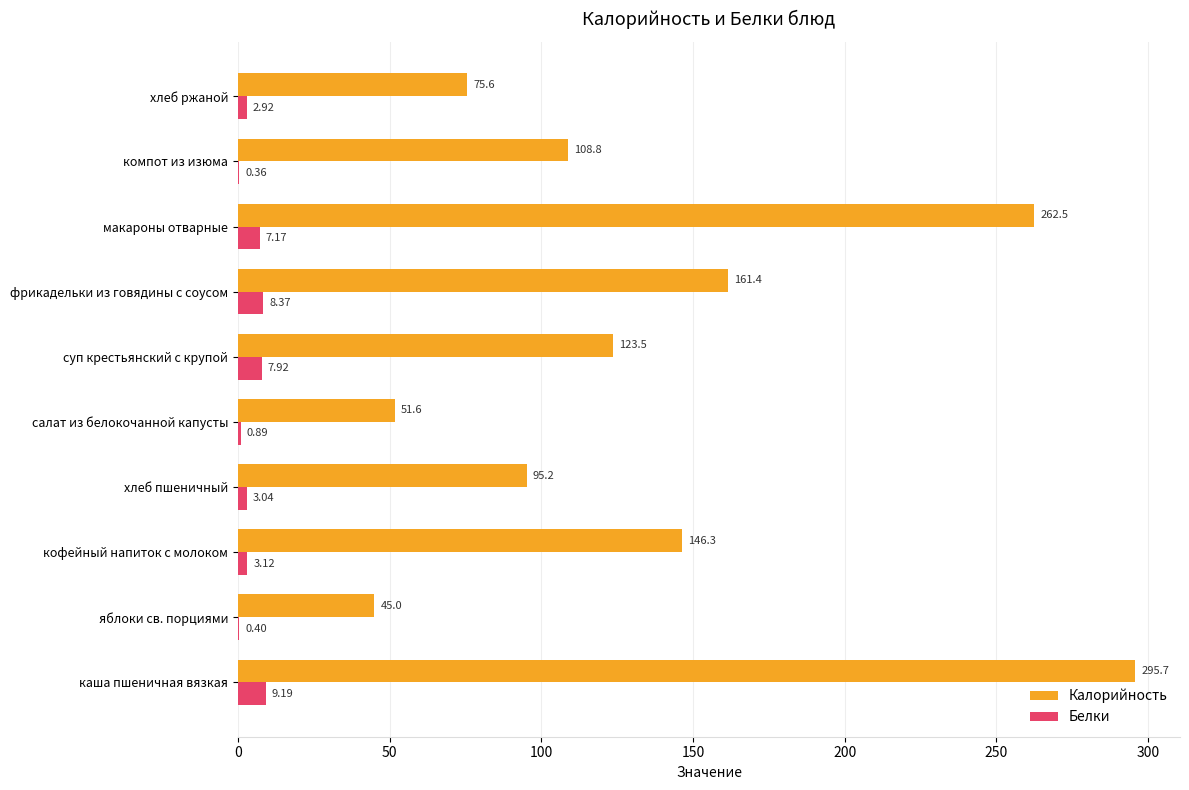

Is the value of Калорийность at компот из изюма greater than the value of Белки at кофейный напиток с молоком?

Yes